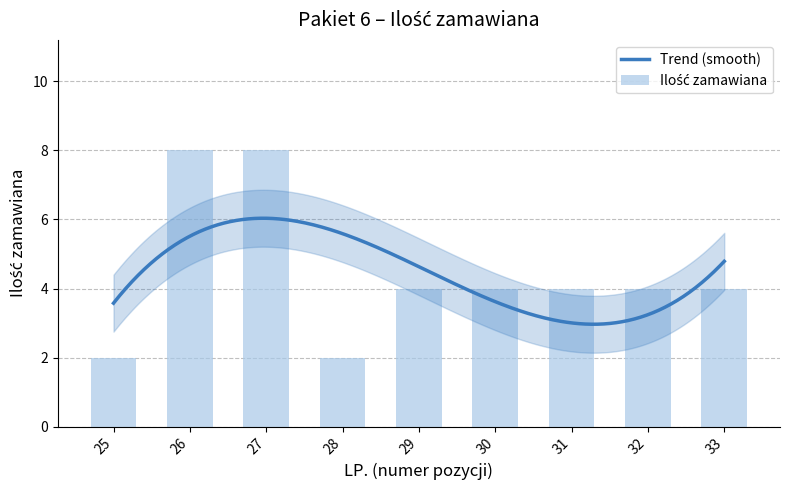

At which label does the data first exceed 4?

26